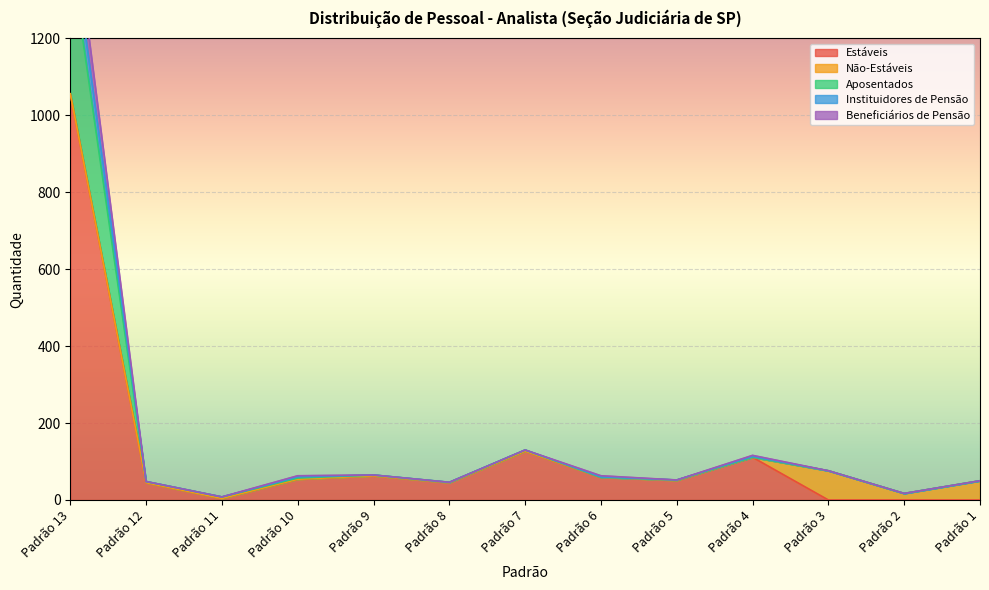

Which label corresponds to the smallest value in the chart?

Padrão 3